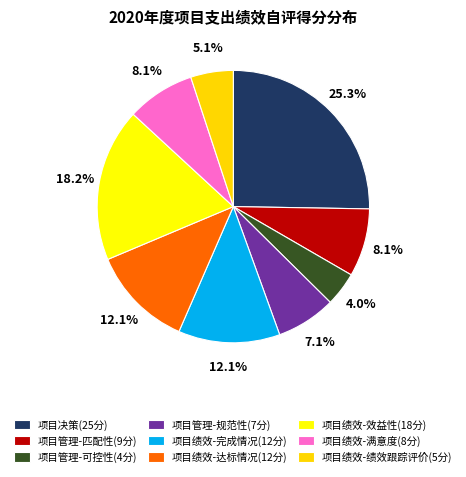

Is it true that 项目绩效-绩效跟踪评价(5分) is 1% of the pie?

False